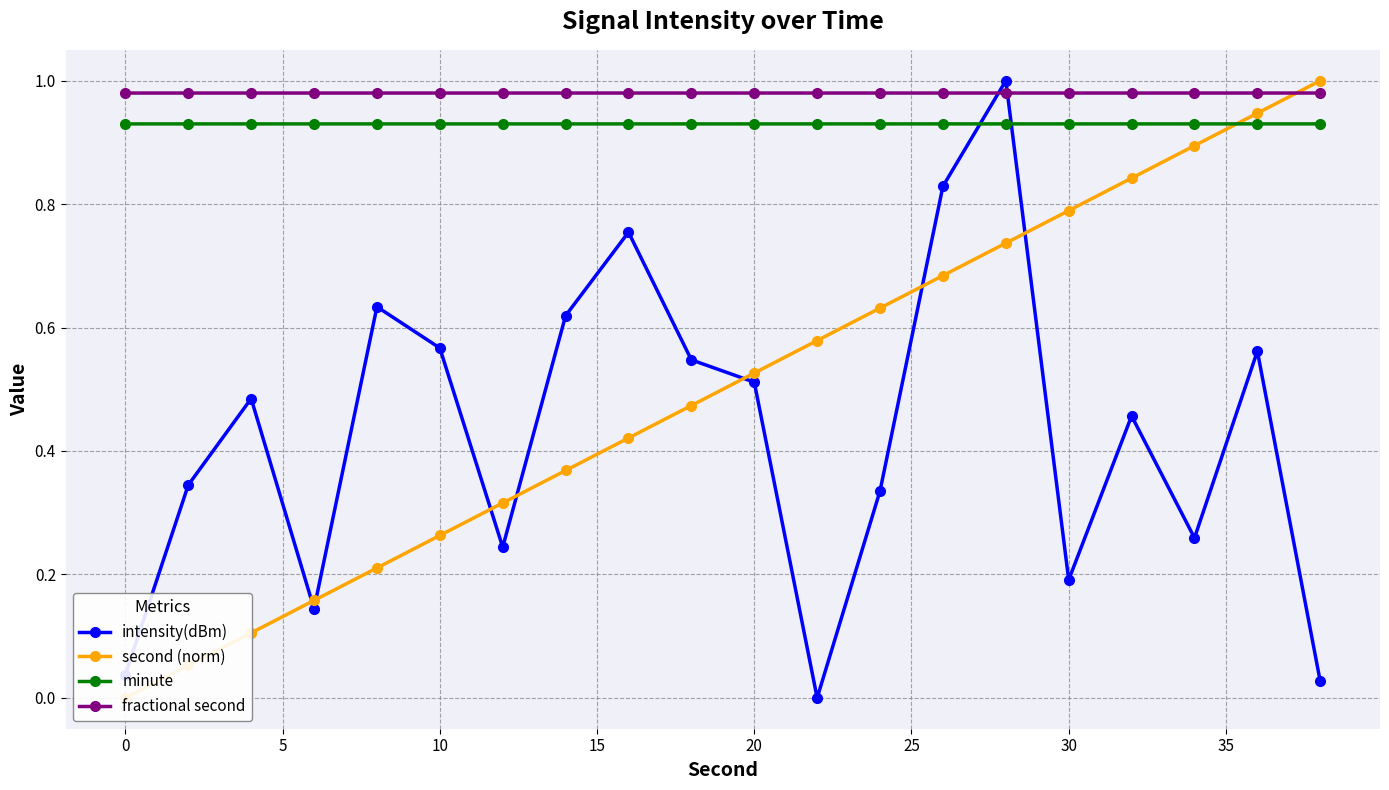

True or false: fractional second and minute cross at least once.

False